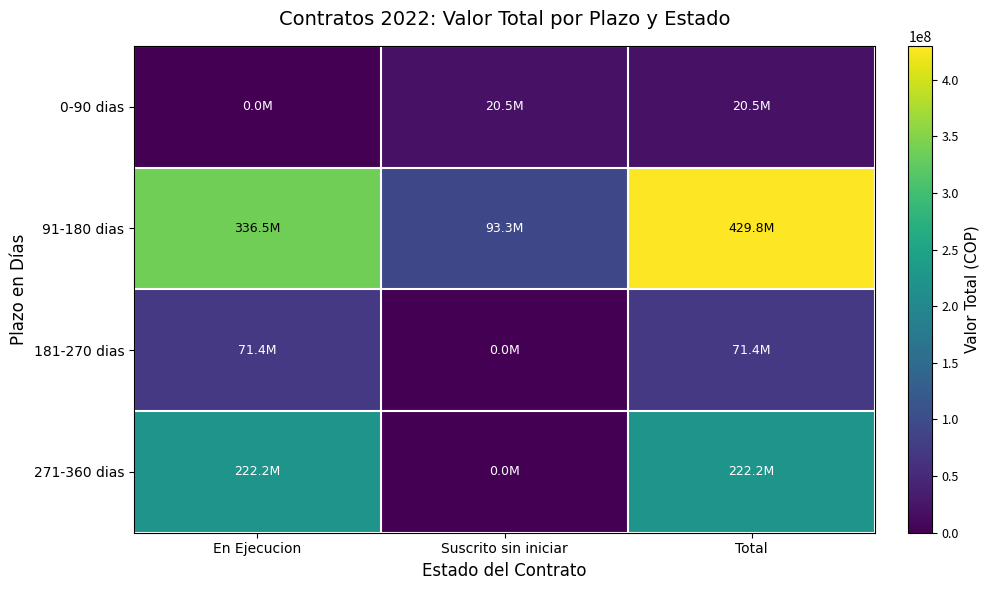

At how many categories does at least one series exceed 125734266?

2